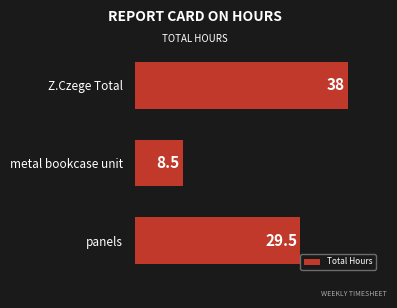

Reading top to bottom, list all the values displayed in this chart.

38.0	8.5	29.5